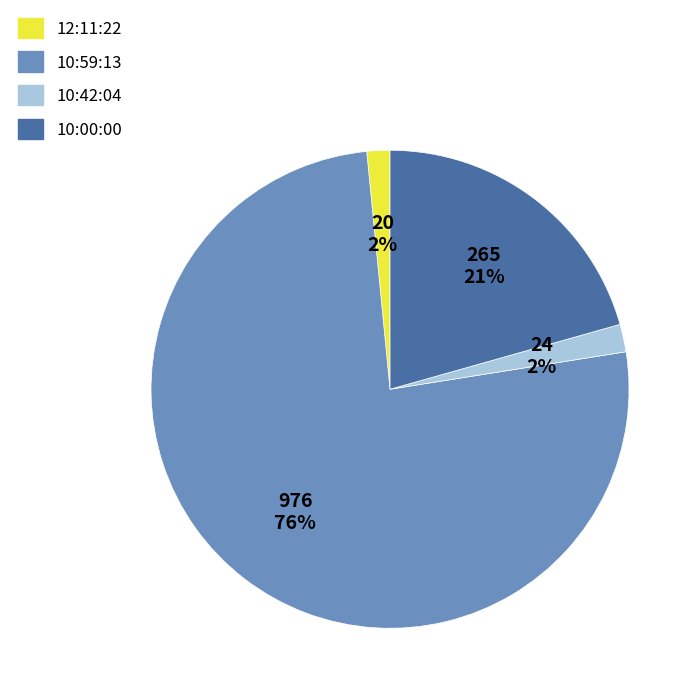

What percentage is the 10:42:04 slice, to the nearest percent?

2%